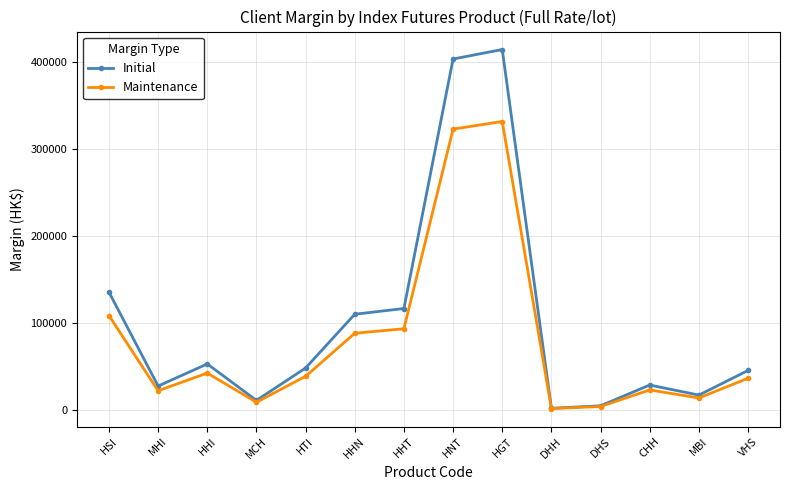

What is the greatest value displayed?

413909